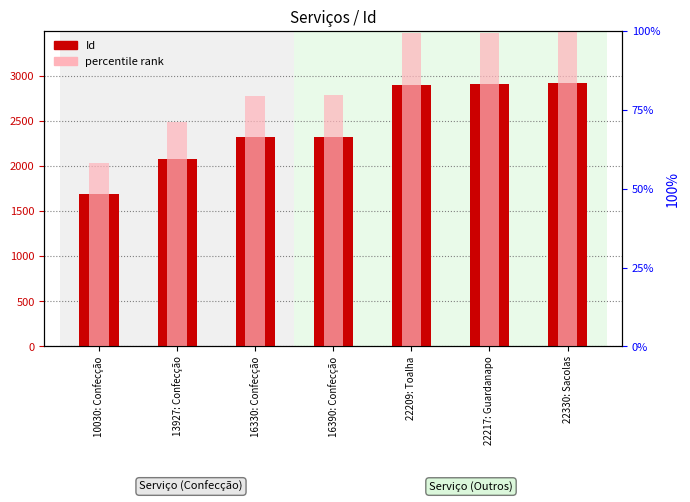

What is the label of the 1st bar from the right?

22330: Sacolas